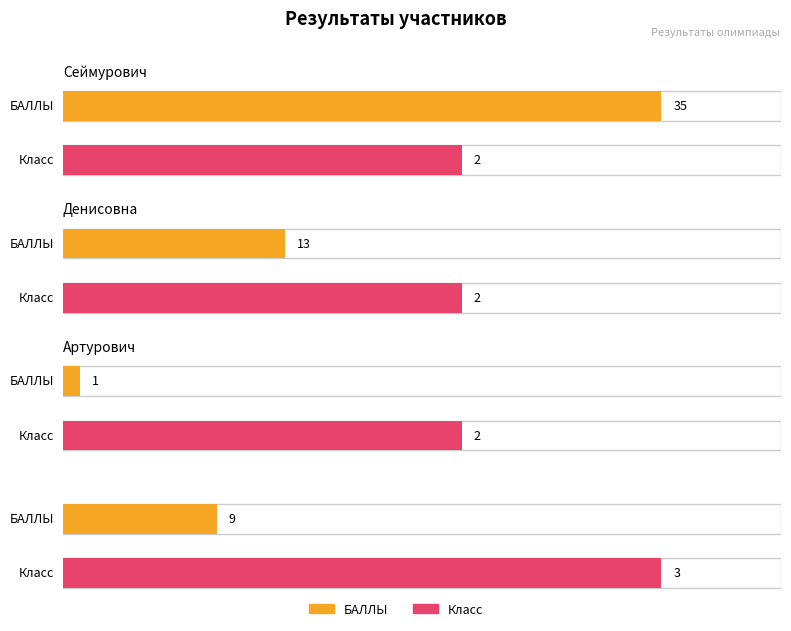

Rank the series by their maximum value, from lowest to highest.

Класс, БАЛЛЫ